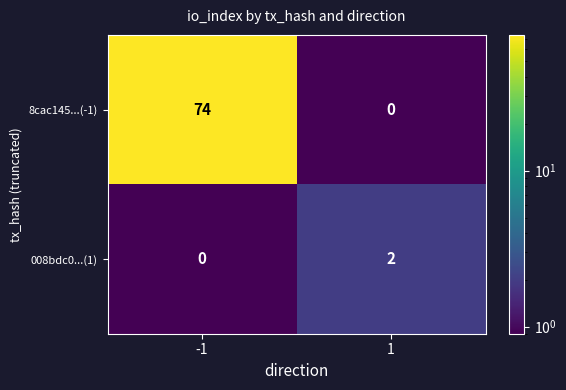

The value of 008bdc0...(1) at 1 is 2. True or false?

True